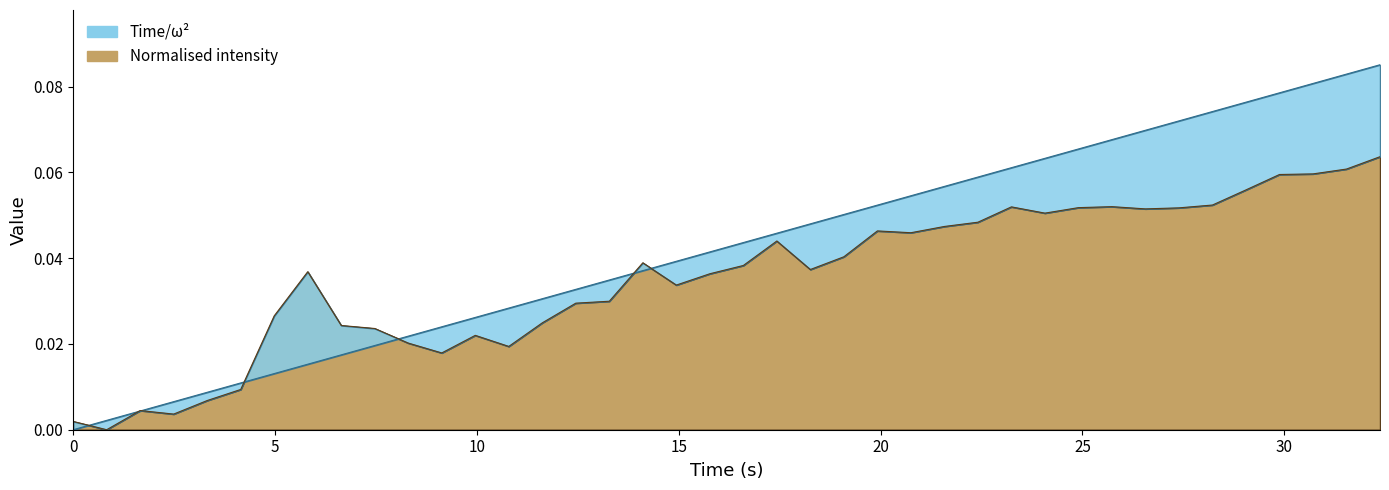

What is the label of the 23rd point from the right?

14.11